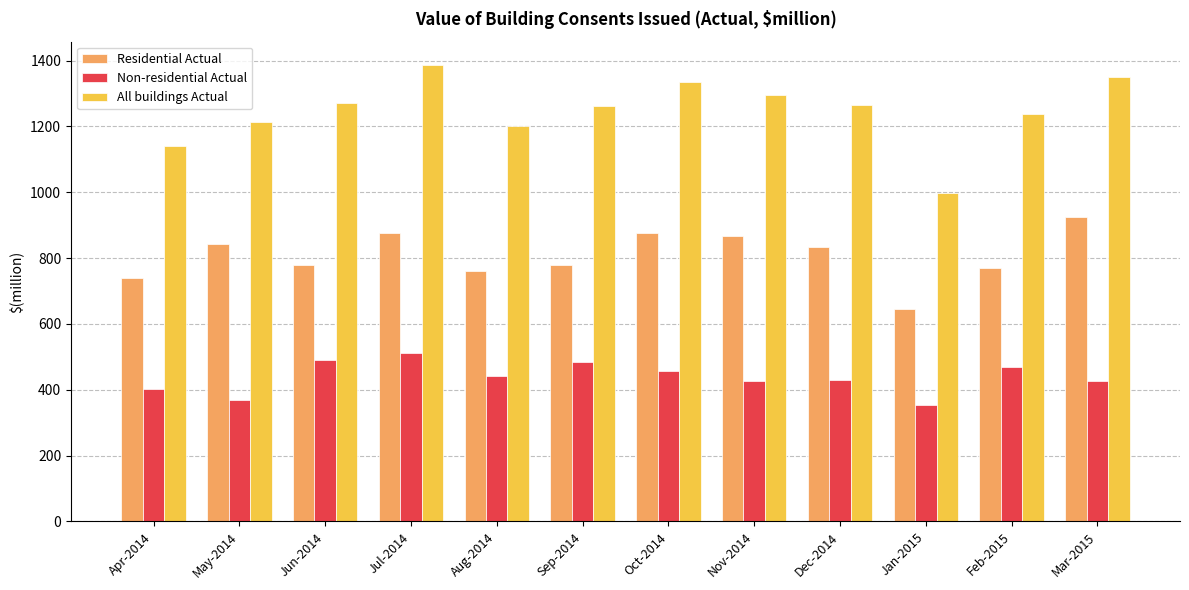

At how many categories does at least one series exceed 746?

12